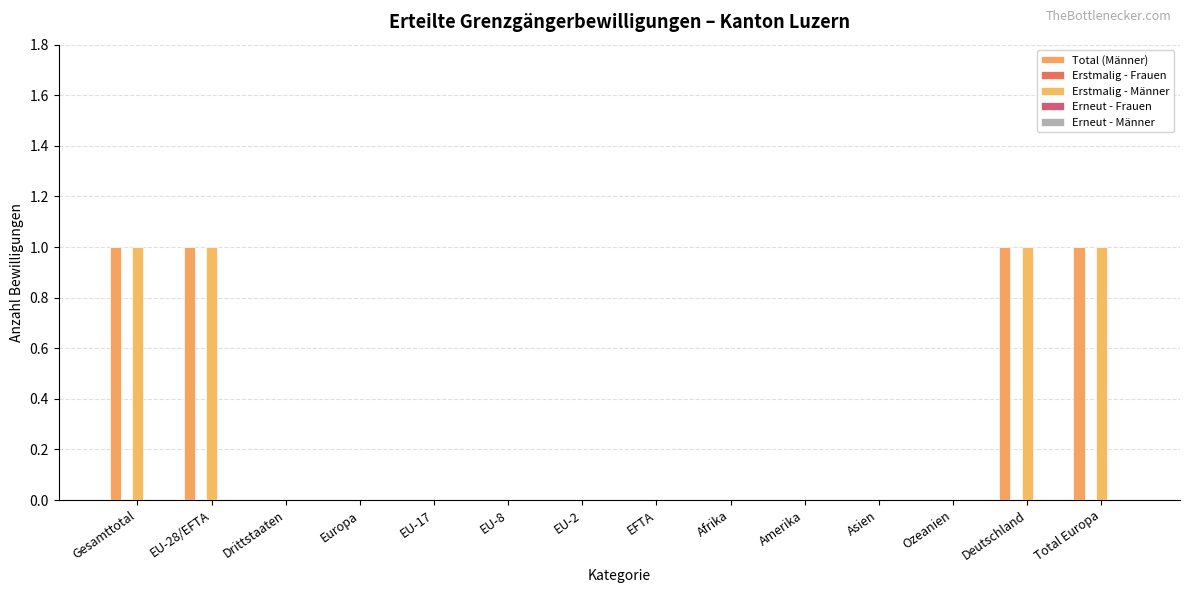

Reading right to left, transcribe all the data shown in this chart.

Total (Männer): Total Europa=1	Deutschland=1	Ozeanien=0	Asien=0	Amerika=0	Afrika=0	EFTA=0	EU-2=0	EU-8=0	EU-17=0	Europa=0	Drittstaaten=0	EU-28/EFTA=1	Gesamttotal=1
Erstmalig - Frauen: Total Europa=0	Deutschland=0	Ozeanien=0	Asien=0	Amerika=0	Afrika=0	EFTA=0	EU-2=0	EU-8=0	EU-17=0	Europa=0	Drittstaaten=0	EU-28/EFTA=0	Gesamttotal=0
Erstmalig - Männer: Total Europa=1	Deutschland=1	Ozeanien=0	Asien=0	Amerika=0	Afrika=0	EFTA=0	EU-2=0	EU-8=0	EU-17=0	Europa=0	Drittstaaten=0	EU-28/EFTA=1	Gesamttotal=1
Erneut - Frauen: Total Europa=0	Deutschland=0	Ozeanien=0	Asien=0	Amerika=0	Afrika=0	EFTA=0	EU-2=0	EU-8=0	EU-17=0	Europa=0	Drittstaaten=0	EU-28/EFTA=0	Gesamttotal=0
Erneut - Männer: Total Europa=0	Deutschland=0	Ozeanien=0	Asien=0	Amerika=0	Afrika=0	EFTA=0	EU-2=0	EU-8=0	EU-17=0	Europa=0	Drittstaaten=0	EU-28/EFTA=0	Gesamttotal=0